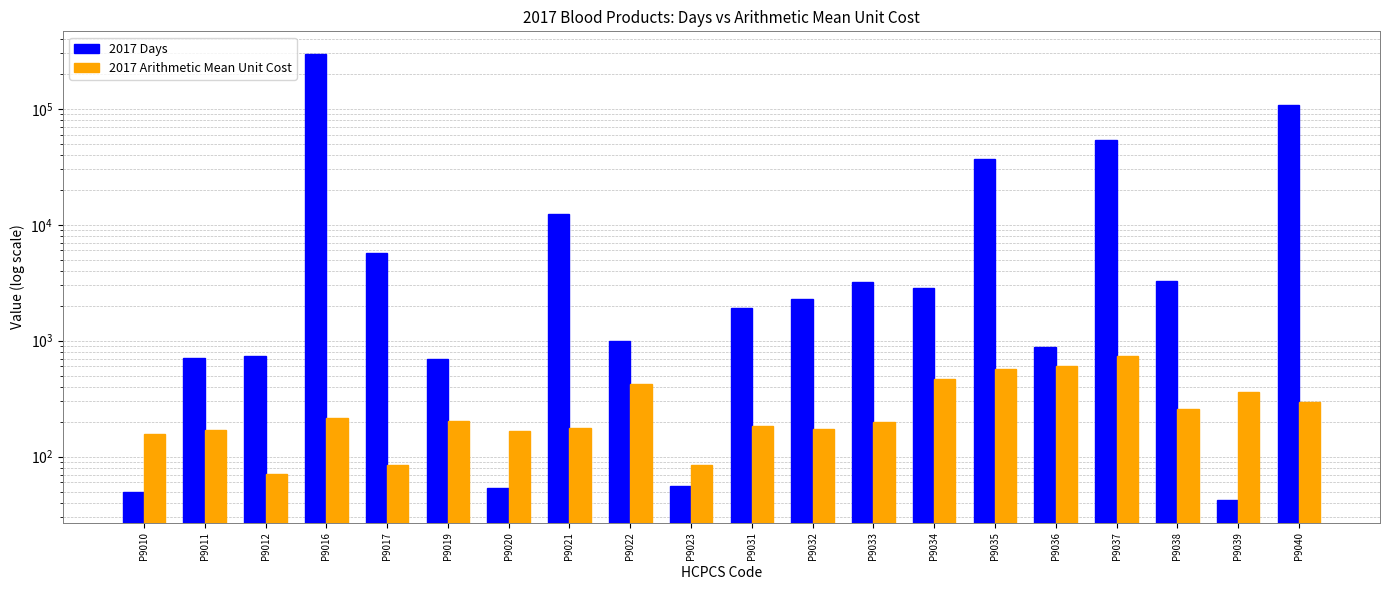

How many groups of bars are there?

20